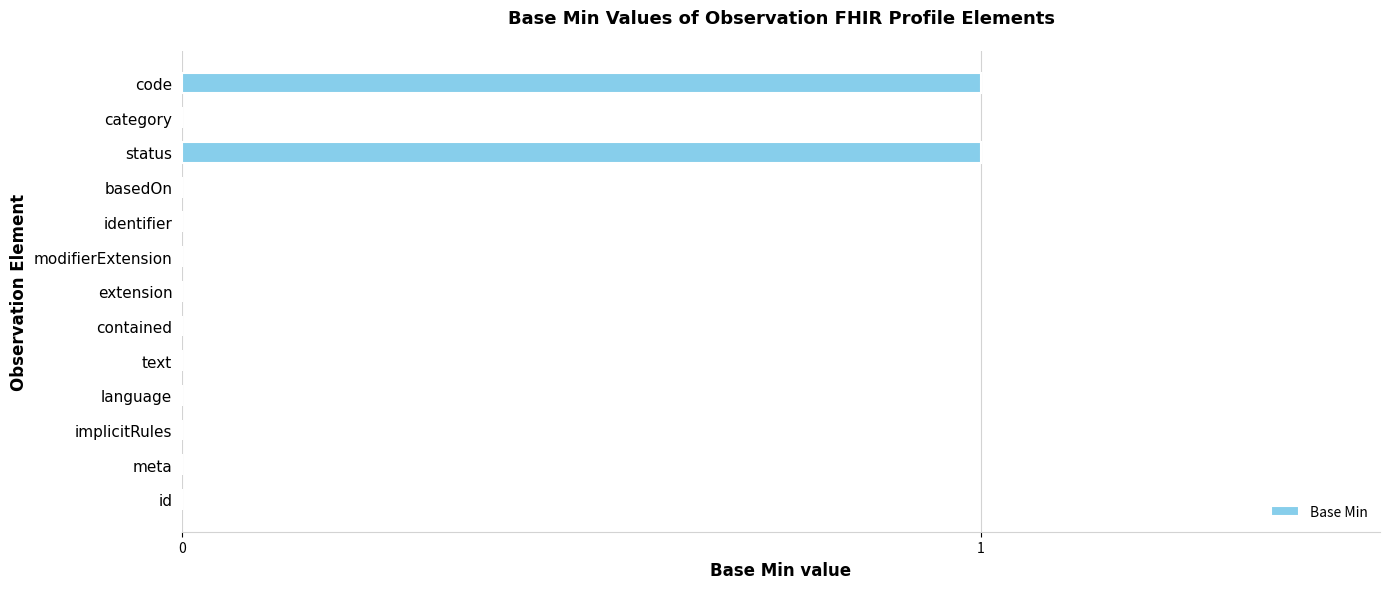

True or false: the data shows 1 at code.

True